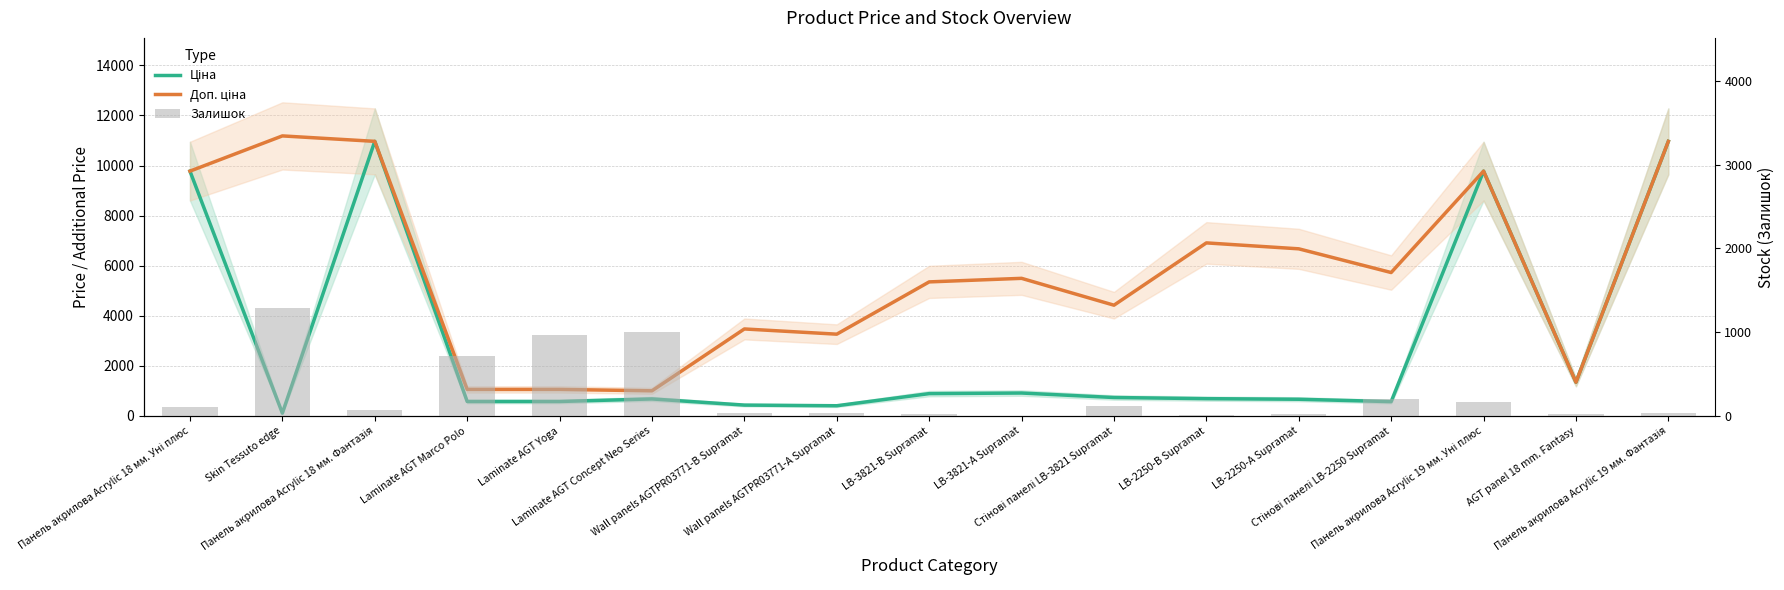

What is the average value of the Залишок series?

282.9